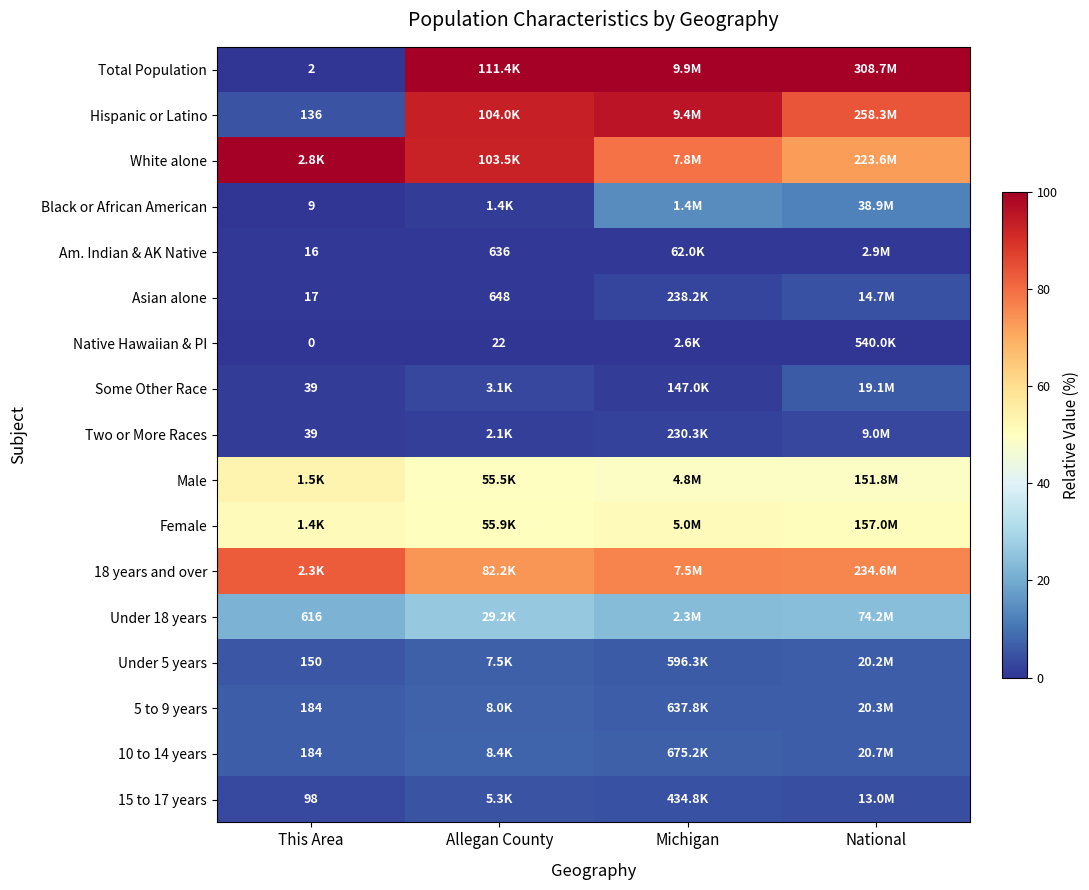

The Under 5 years series shows 10.3 at Michigan. True or false?

False